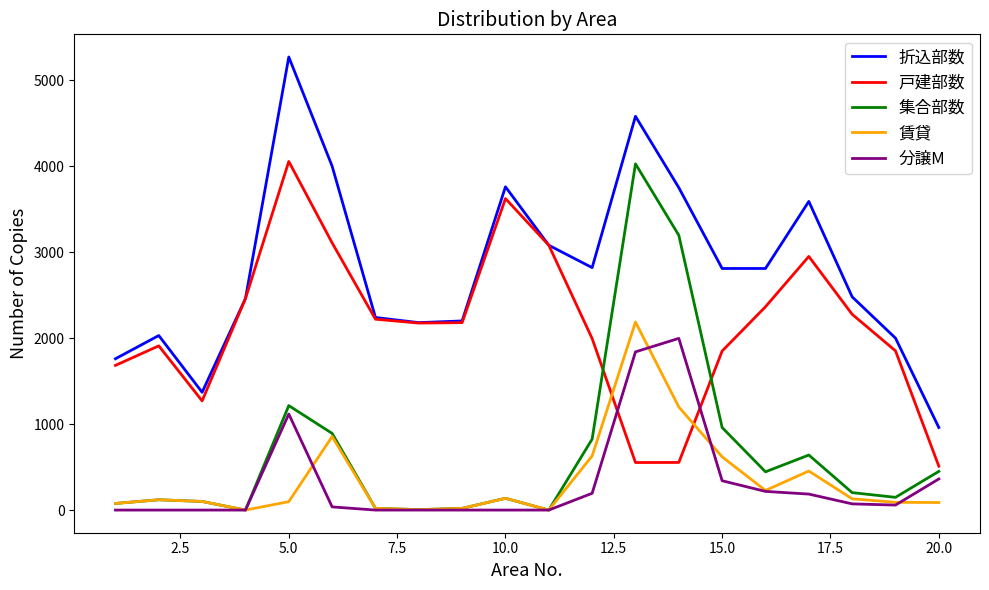

What is the greatest value displayed?

5270